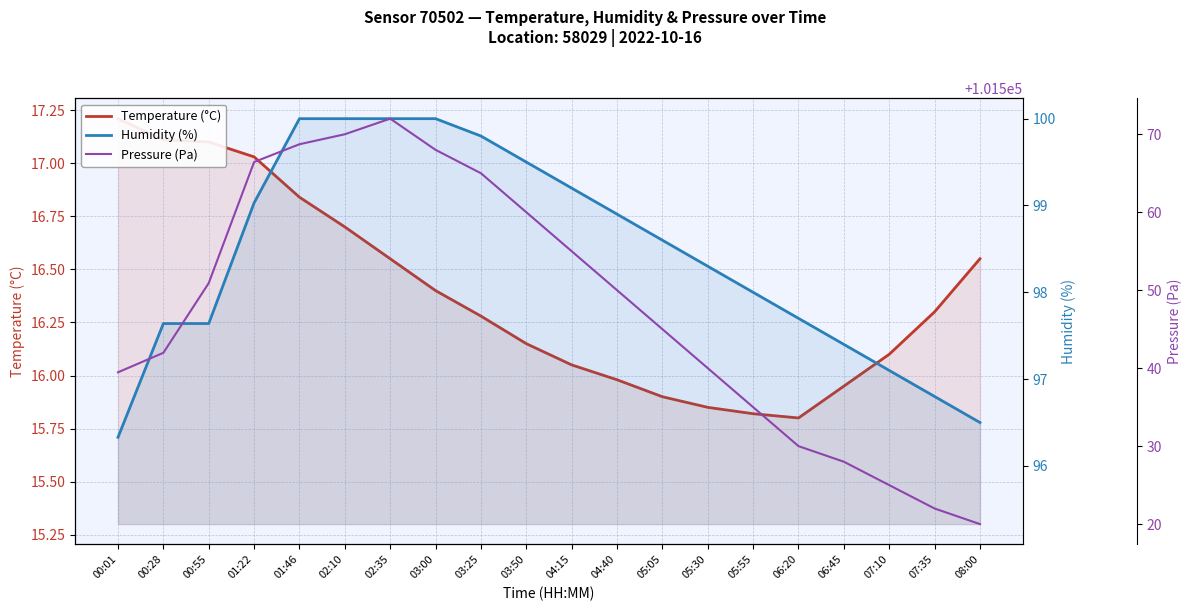

Which series changed the most between 01:46 and 05:05?

Pressure (Pa)